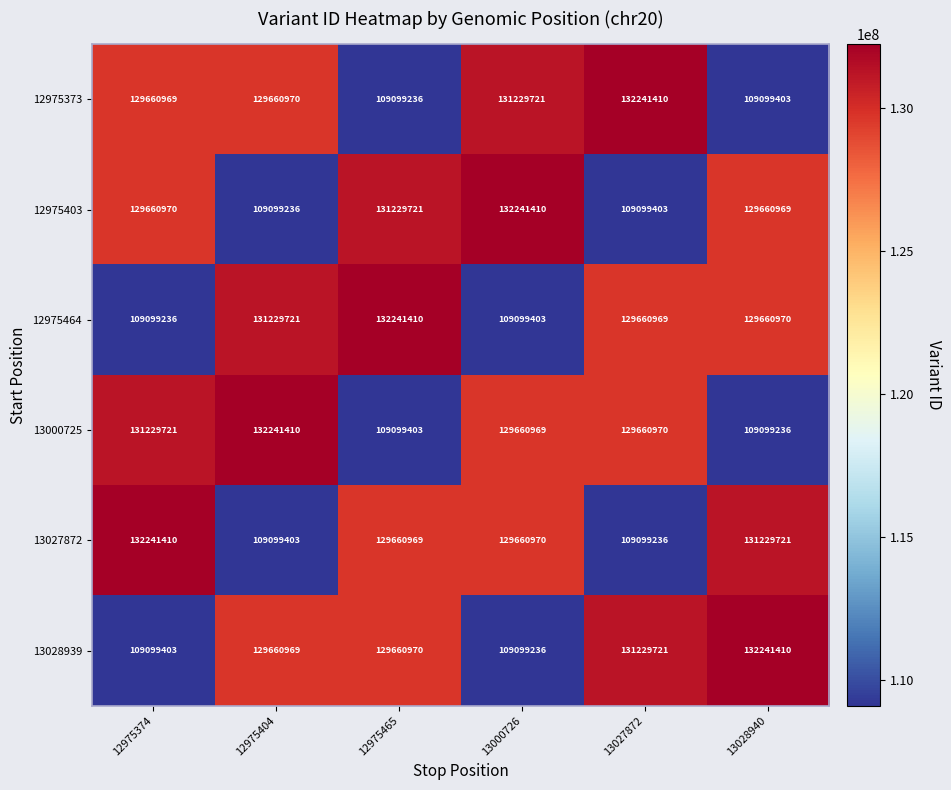

Rank the series at 12975465 from highest to lowest value.

12975464, 12975403, 13028939, 13027872, 13000725, 12975373